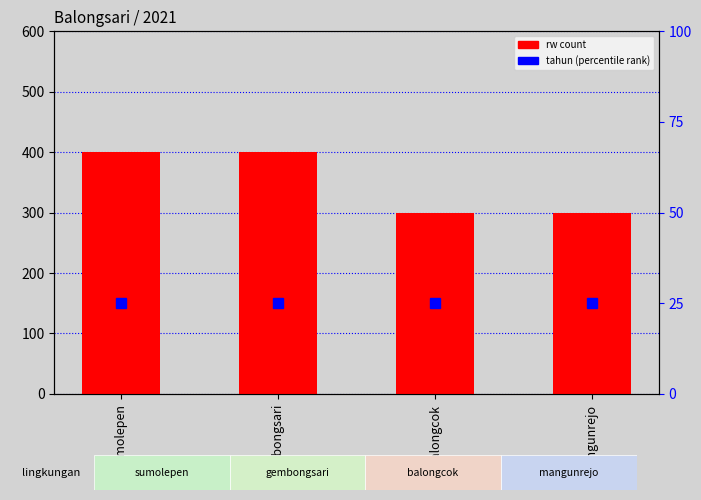

What is the difference between the second highest and second lowest values in the rw (count) series?

100